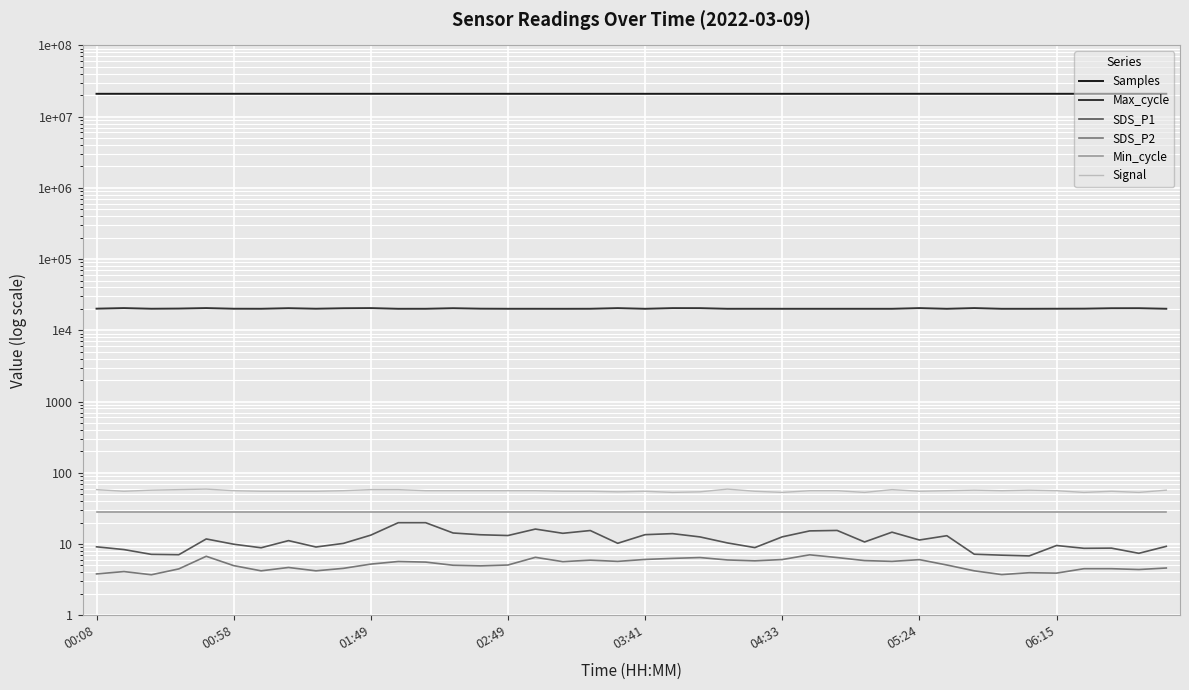

True or false: Max_cycle and Signal cross at least once.

False